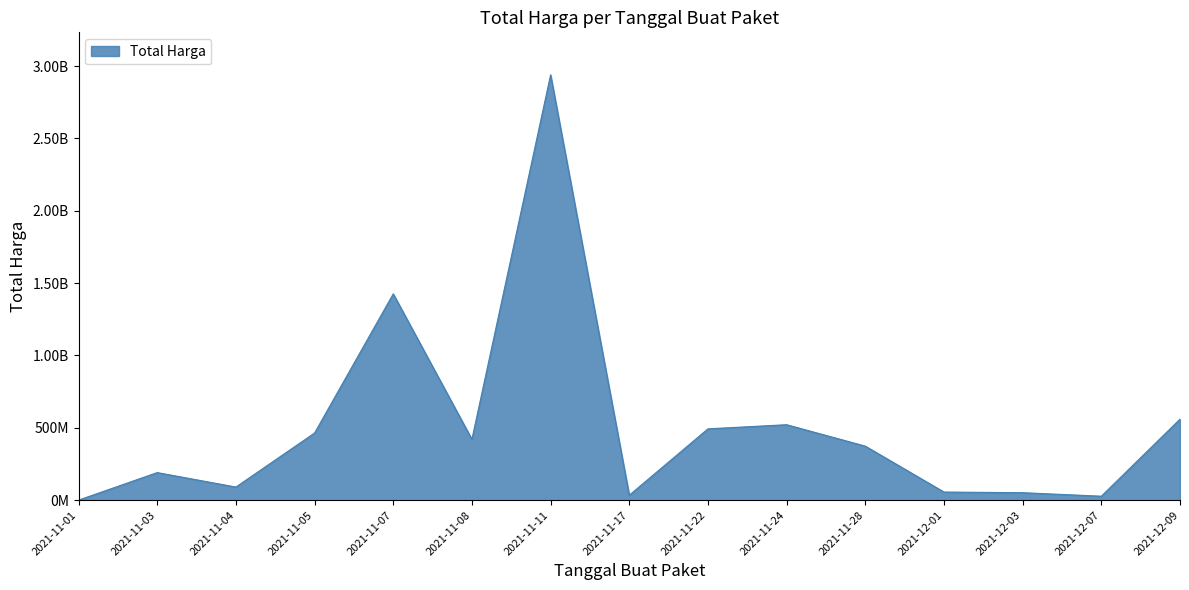

What is the difference between the maximum and minimum values?

2939079640